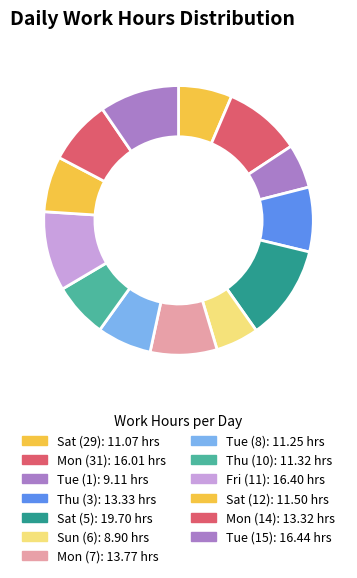

Does Tue (15) represent more than half of the total?

No